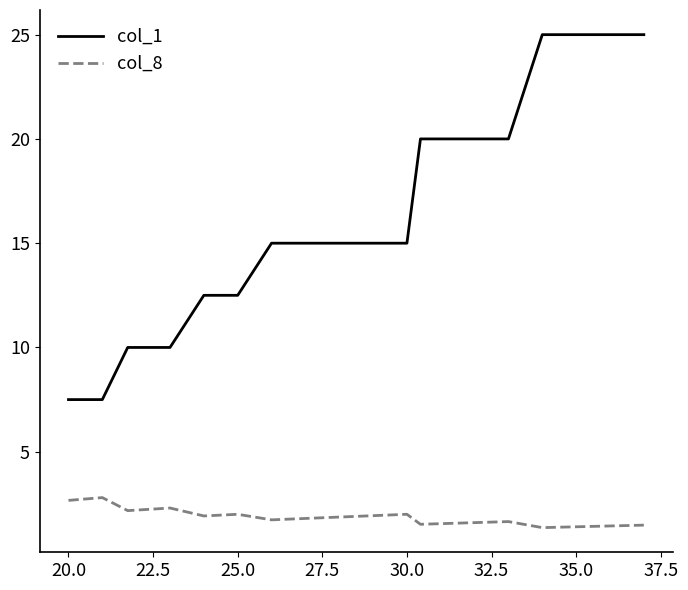

List the series in order of their overall mean, highest first.

col_1, col_8